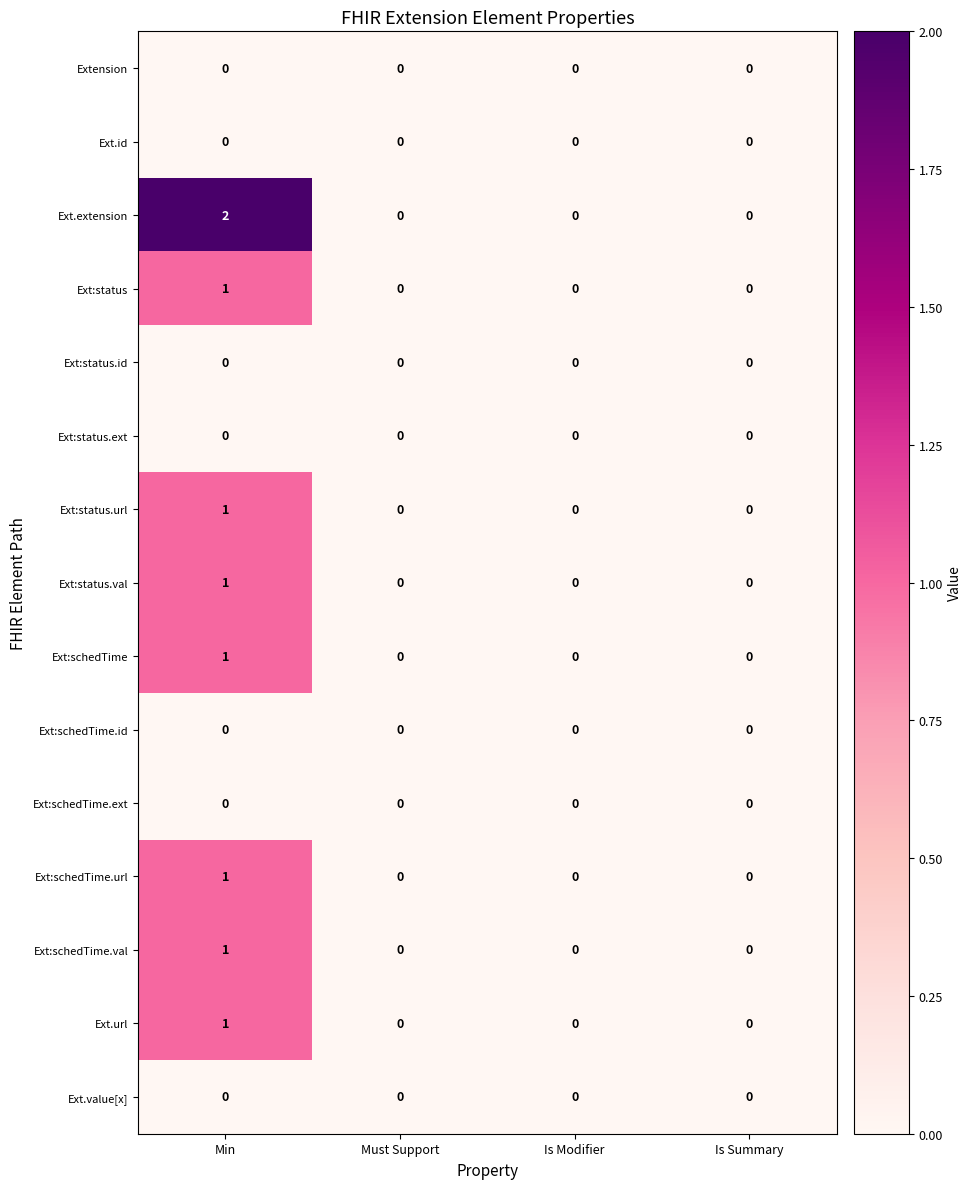

Between Min and Is Summary, which series saw the biggest shift?

Ext.extension